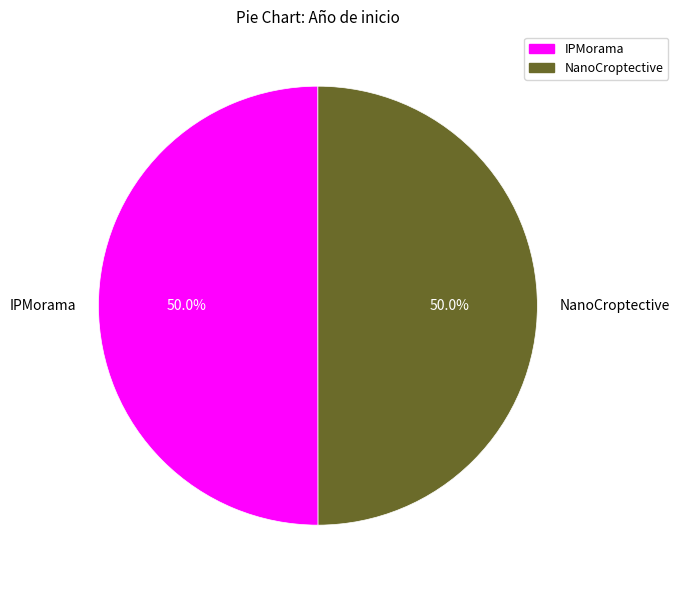

Approximately how many times larger is the value at NanoCroptective compared to IPMorama?

1.0